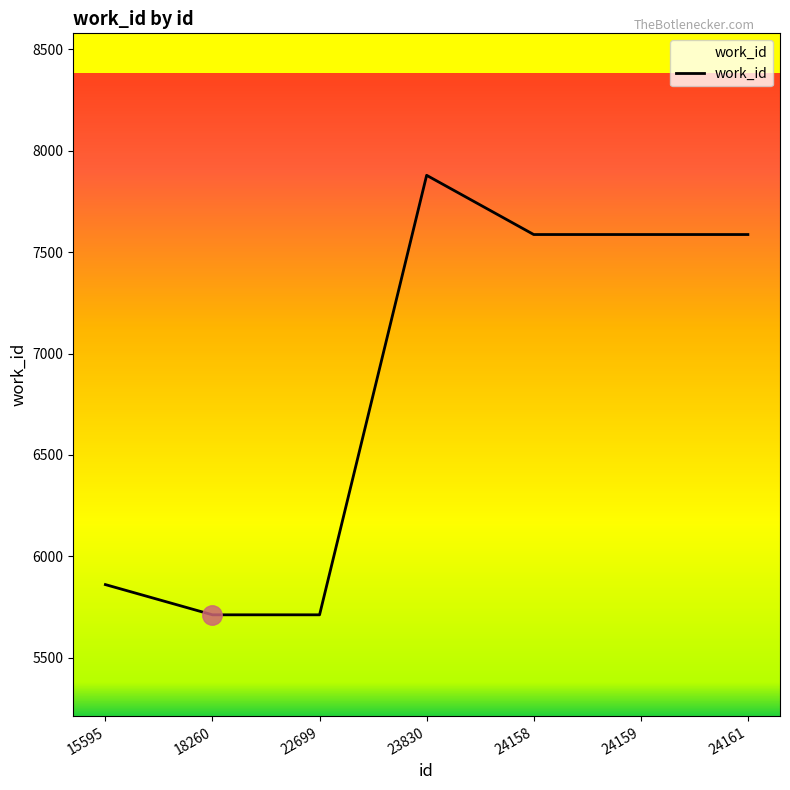

Approximately how many times larger is the value at 22699 compared to 15595?

1.0